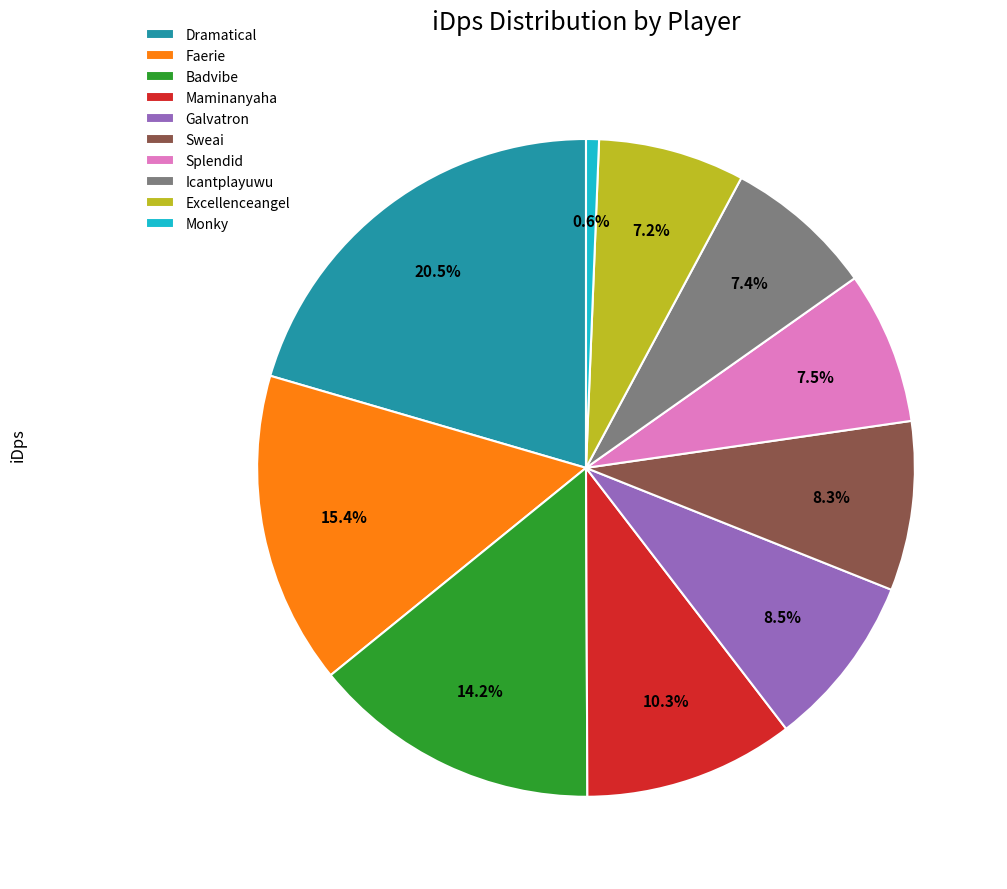

How many segments does this pie chart have?

10